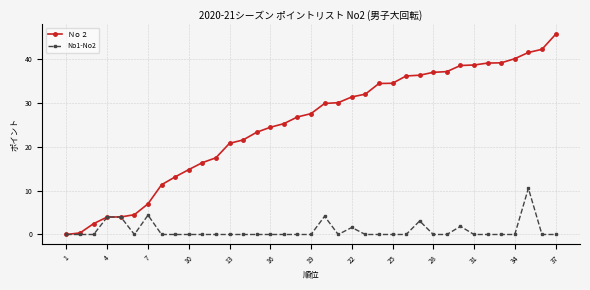

Which series has the largest total across all categories?

Ｎｏ２